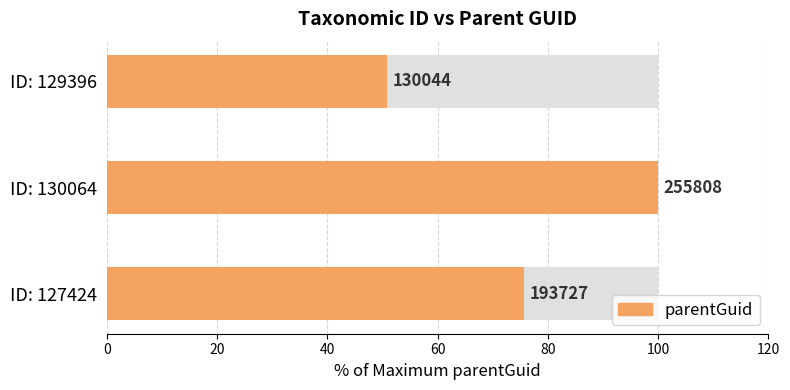

What is the difference between the second highest and minimum values?

24.9